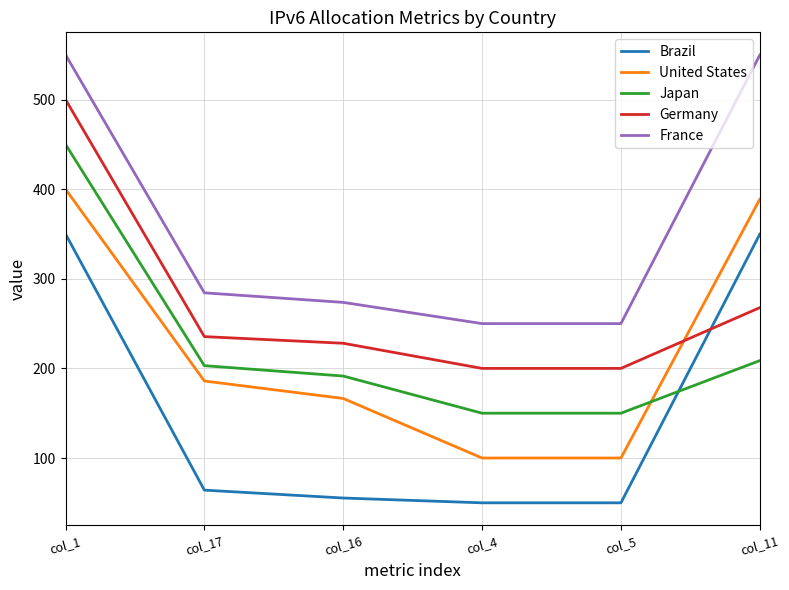

Does the chart have visible grid lines?

Yes